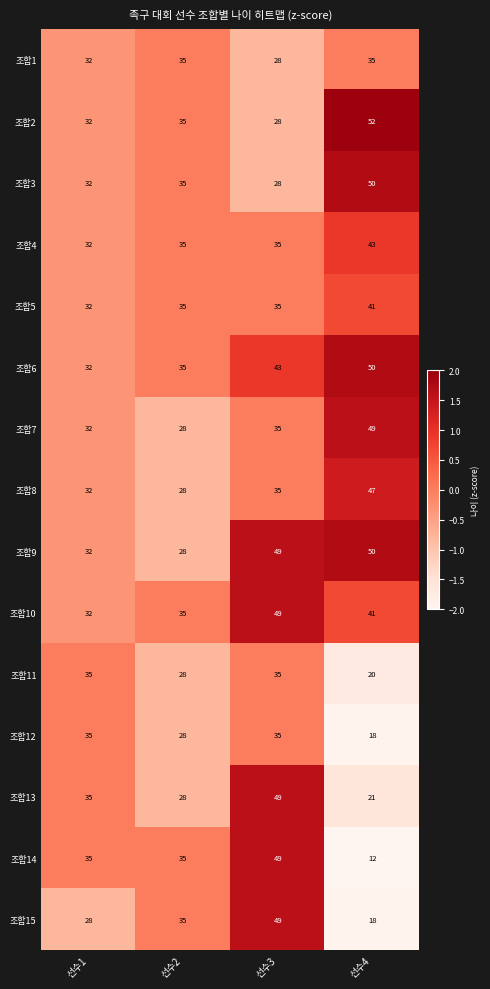

How many series are shown in this chart?

15